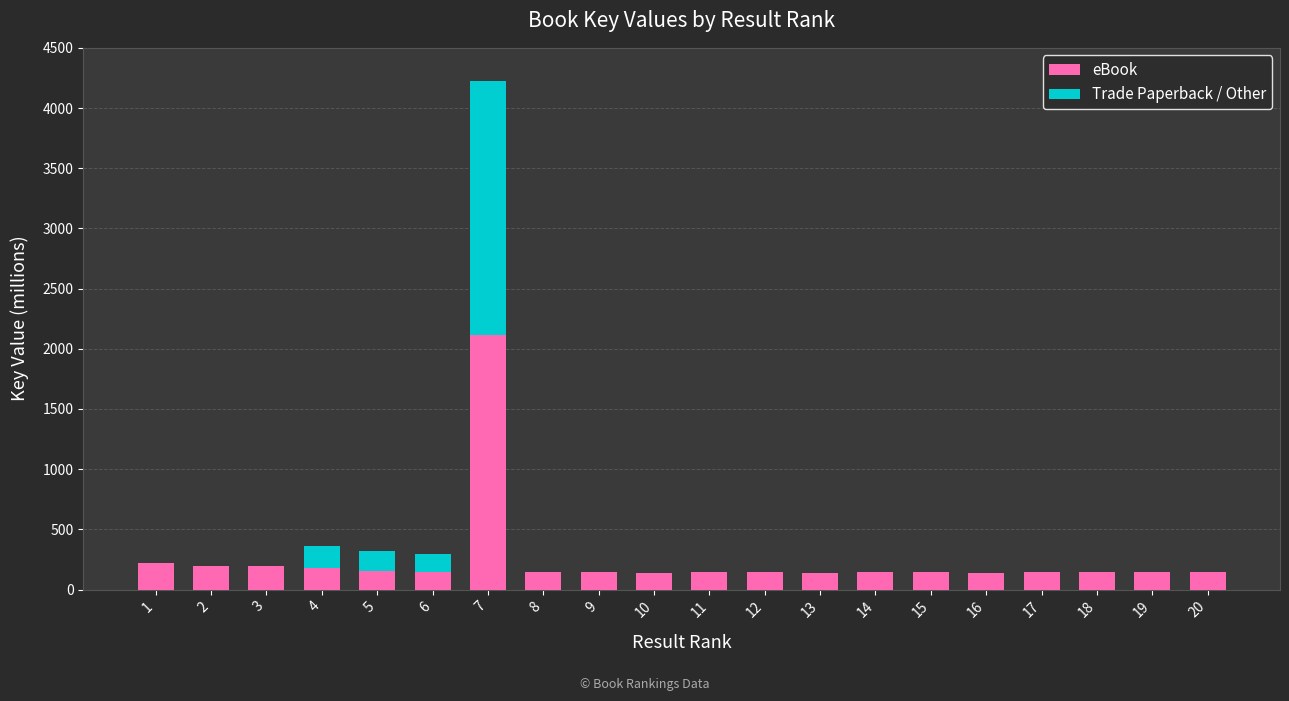

The value of eBook at 2 is 199.3. True or false?

True